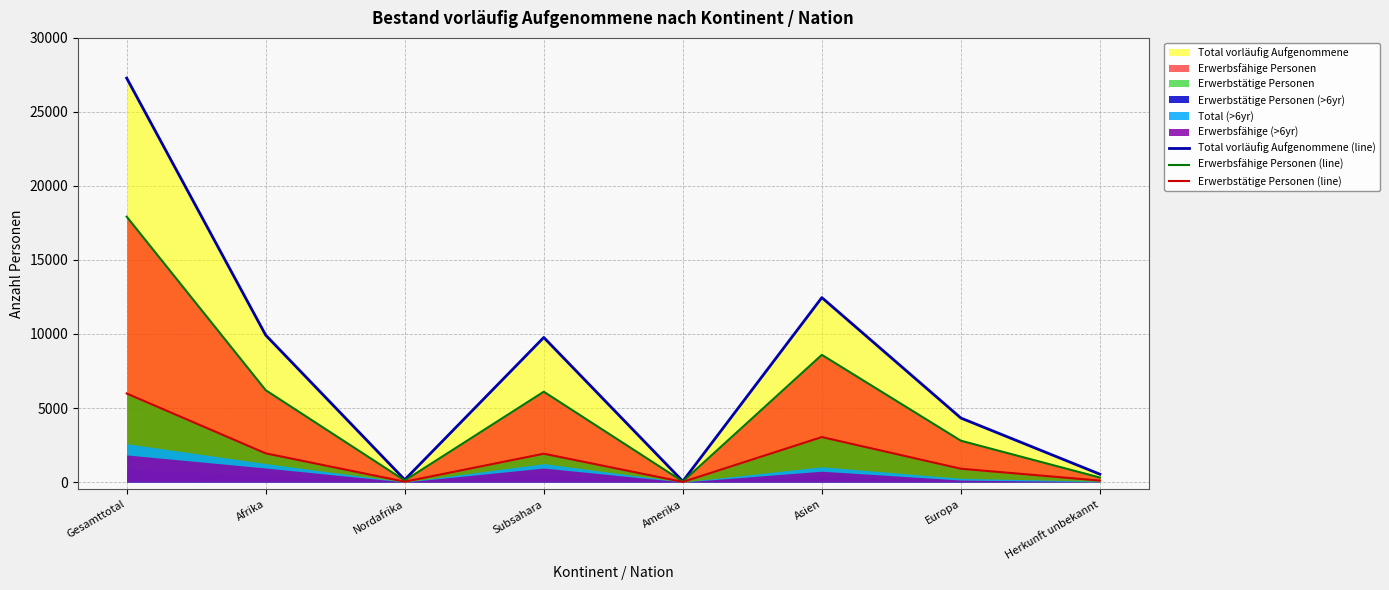

True or false: Total vorläufig Aufgenommene (line) has a value of 12459 at Asien.

True